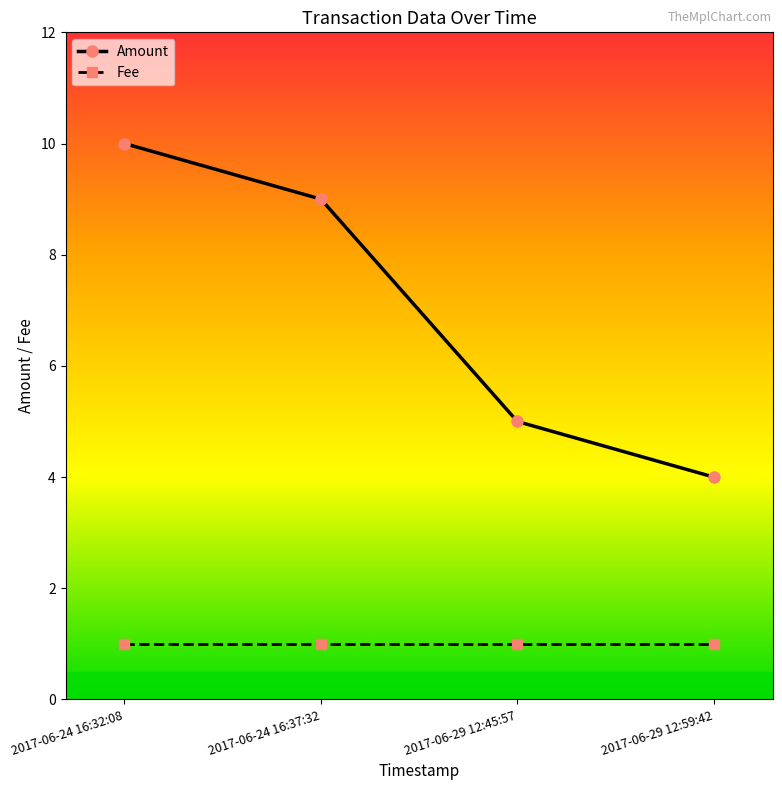

Is it true that Fee equals 1 at 2017-06-29 12:45:57?

True